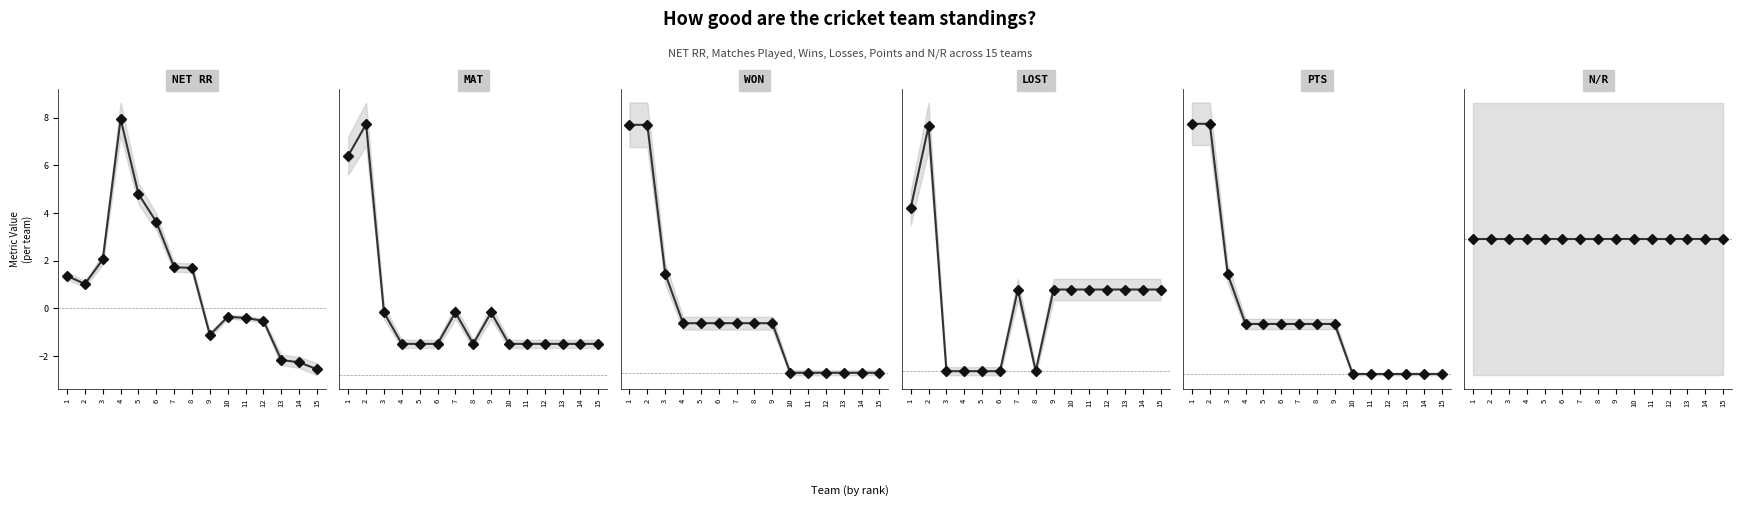

How many times do NET RR and LOST cross each other?

2